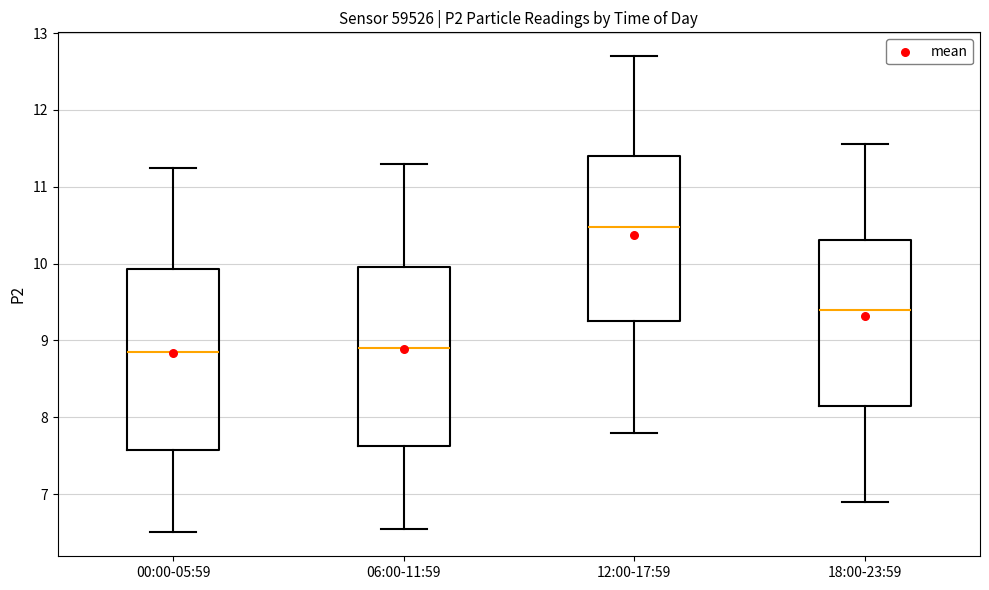

Where does the lower whisker of the box for 18:00-23:59 end on the y-axis? The values are not printed on the chart, so give them approximately, as read against the axis.

6.9